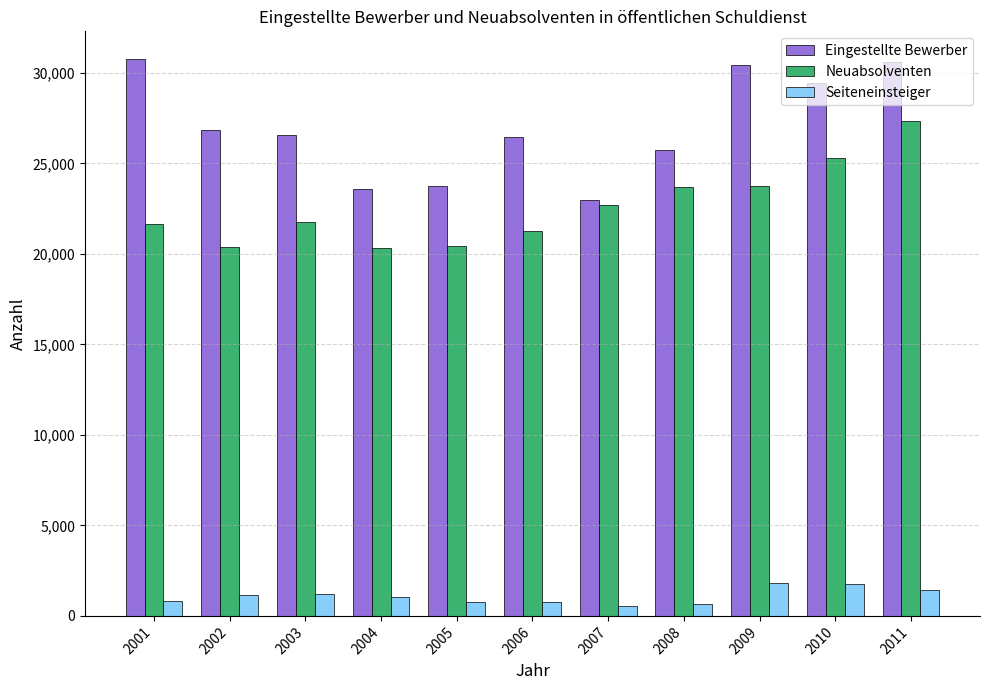

True or false: Neuabsolventen has a value of 9299 at 2009.

False